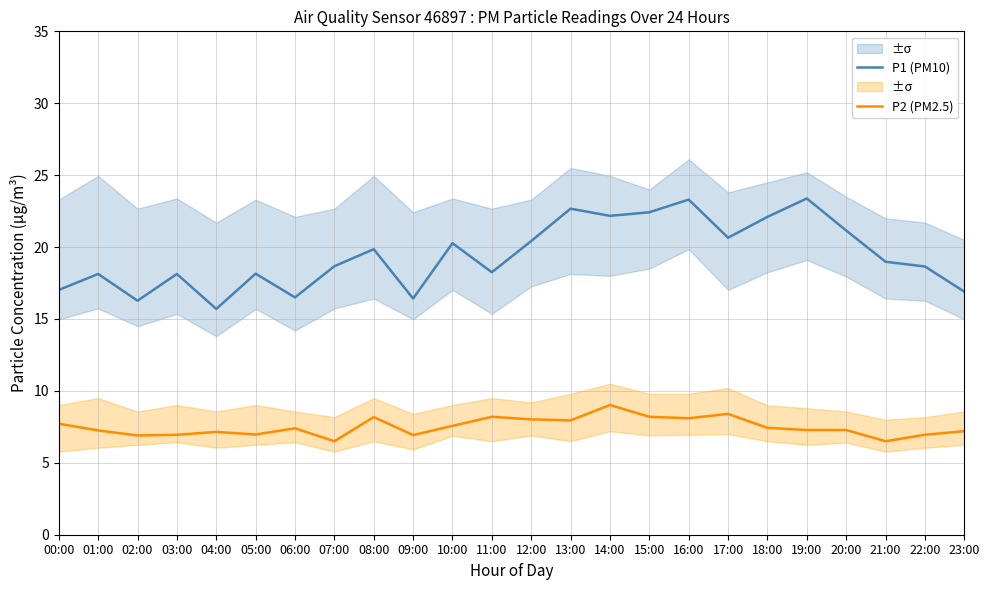

What is the difference between the P1 (PM10) values at 07:00 and 18:00?

3.4